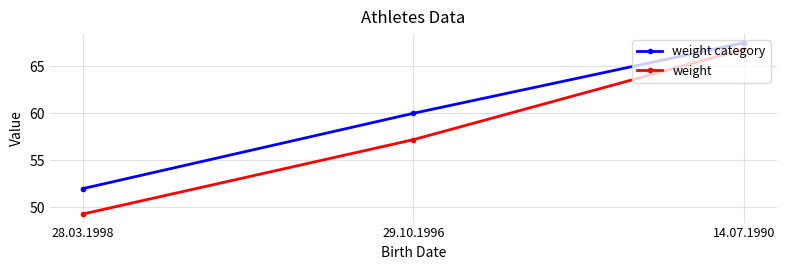

What is the label of the 1st point from the right?

14.07.1990